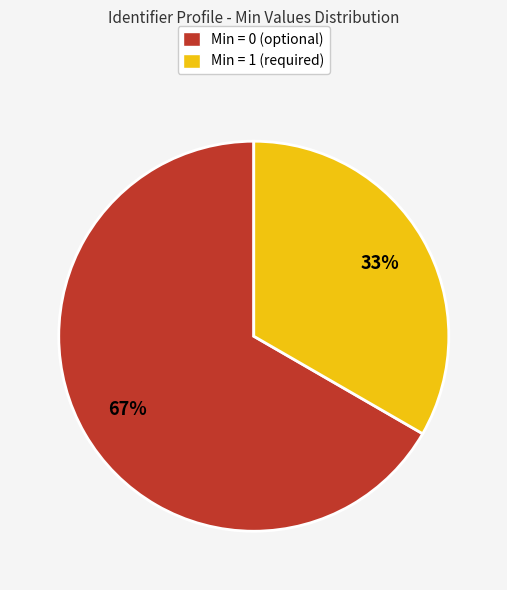

Count the number of slices in the pie.

2